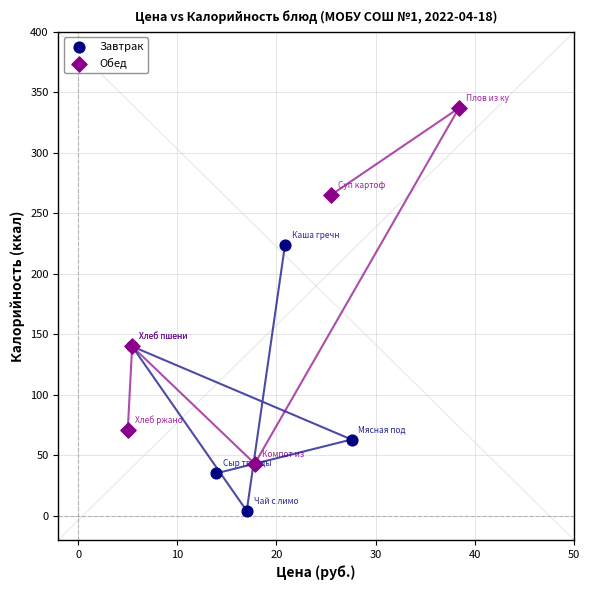

Which series reaches the minimum Y coordinate?

Завтрак